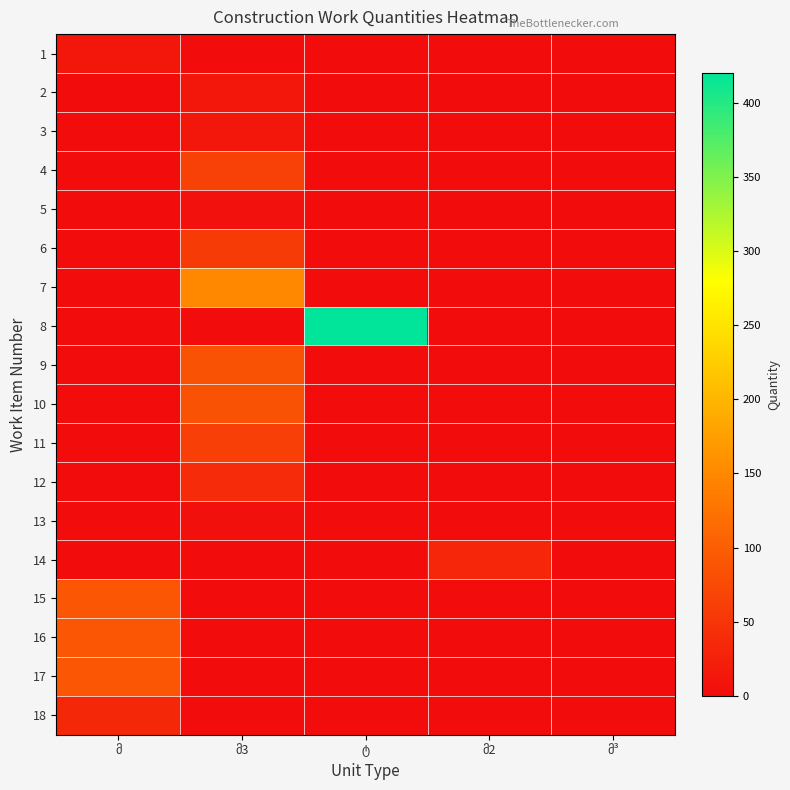

Is the value of 14 at მ2 greater than the value of 16 at მ3?

Yes